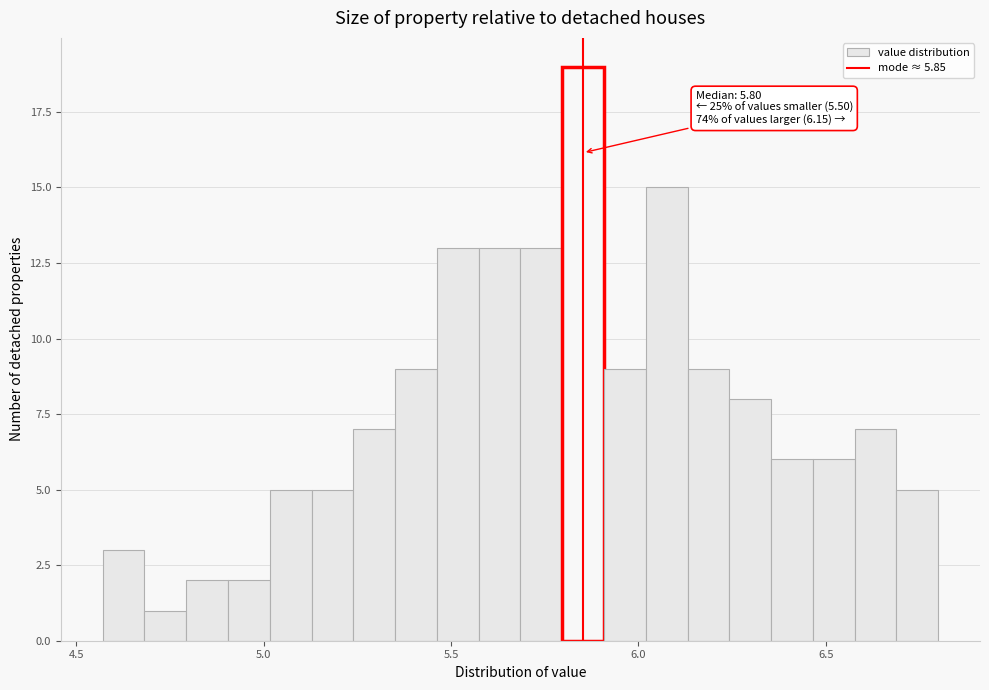

Read against the x-axis, roughly where is the centre of the tallest bar?

5.85